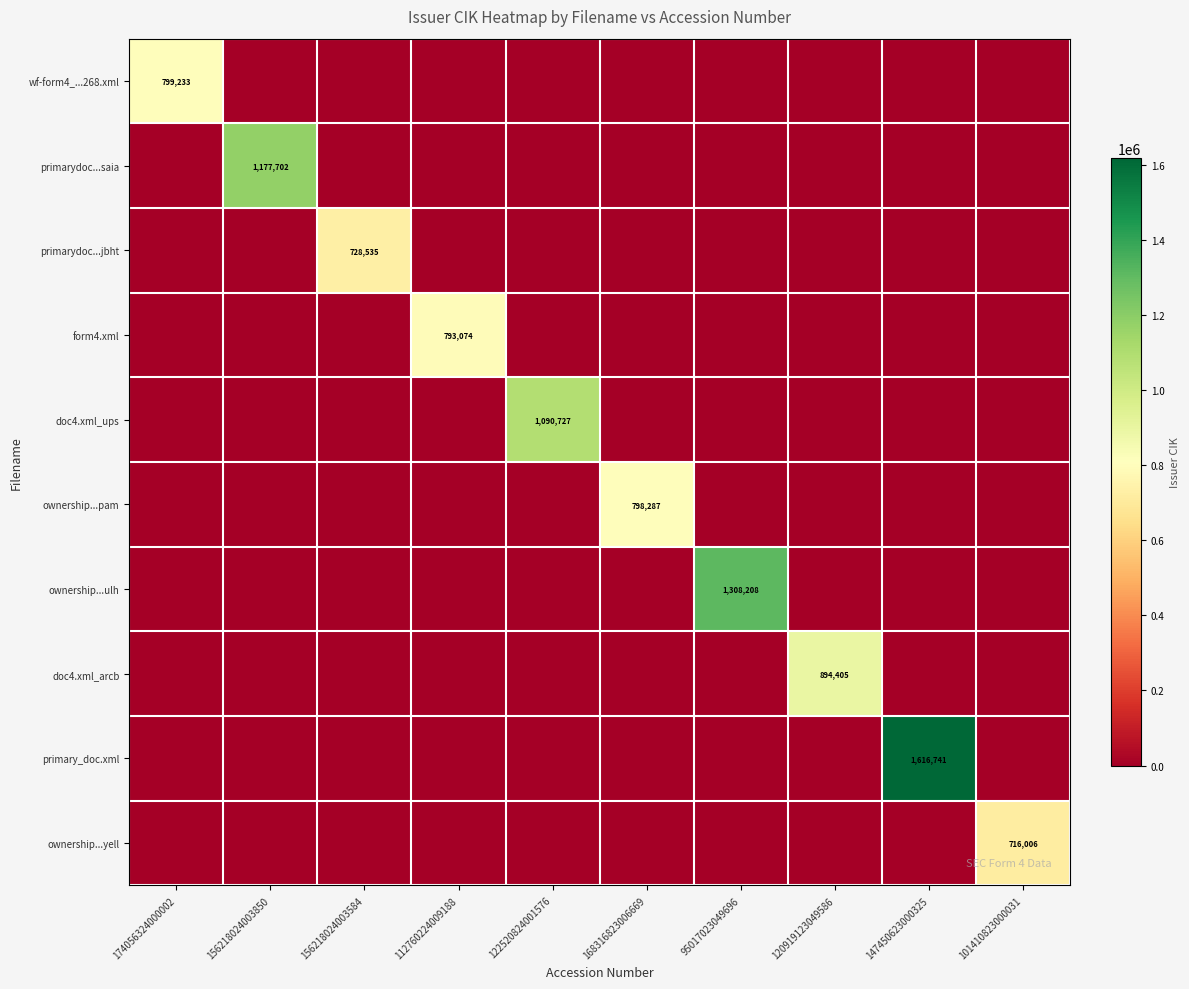

The value of primary_doc.xml at 147450623000325 is 1084330. True or false?

False